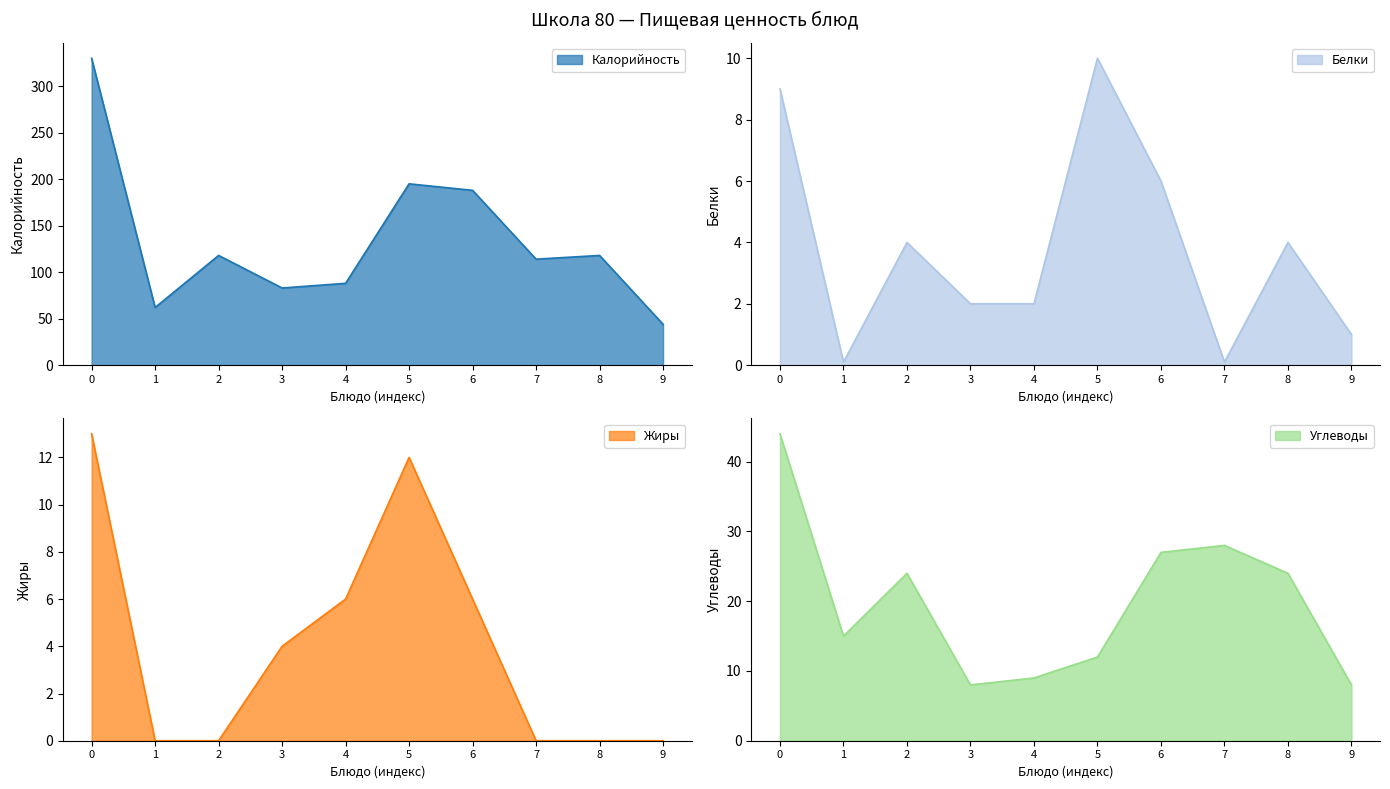

What is the greatest value displayed?

330.0